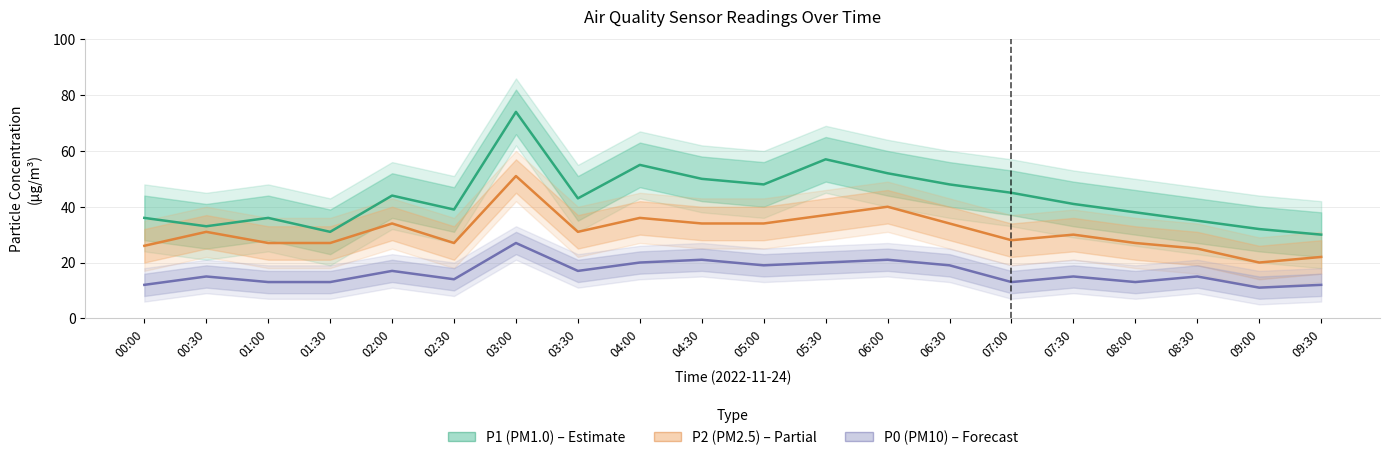

True or false: P1 (PM1.0) and P0 (PM10) intersect in this chart.

False